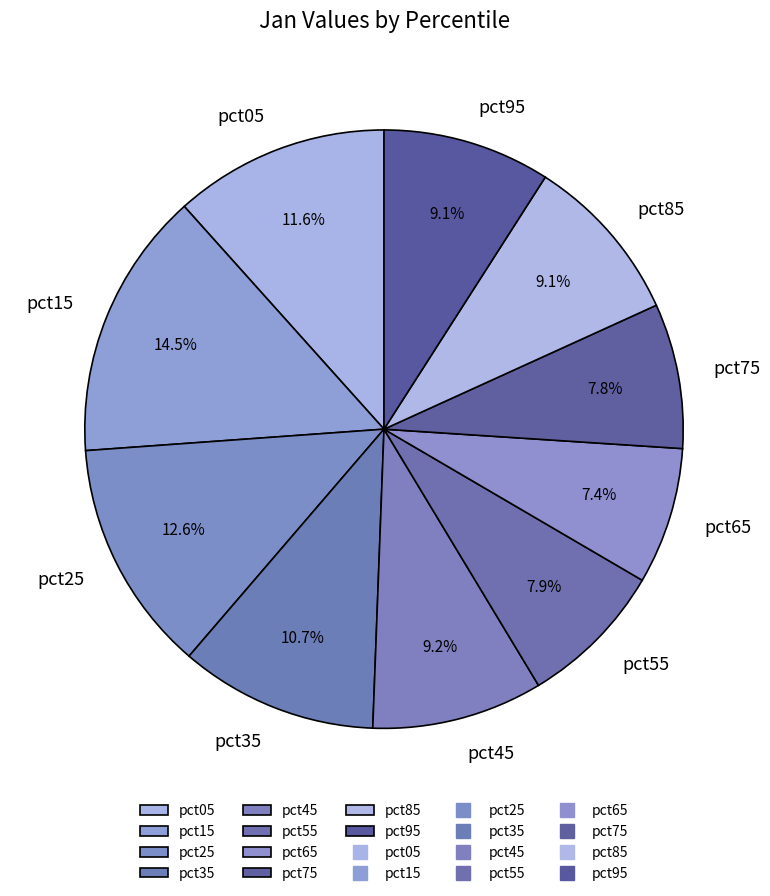

Count the number of slices in the pie.

10